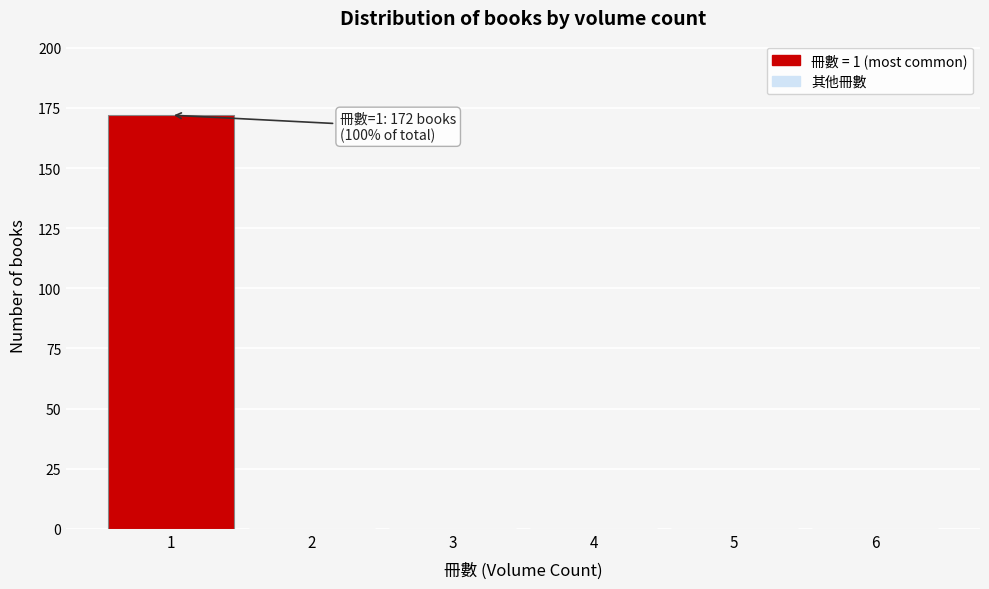

Over which range of the x-axis is the bar tallest?

0.5 to 1.5